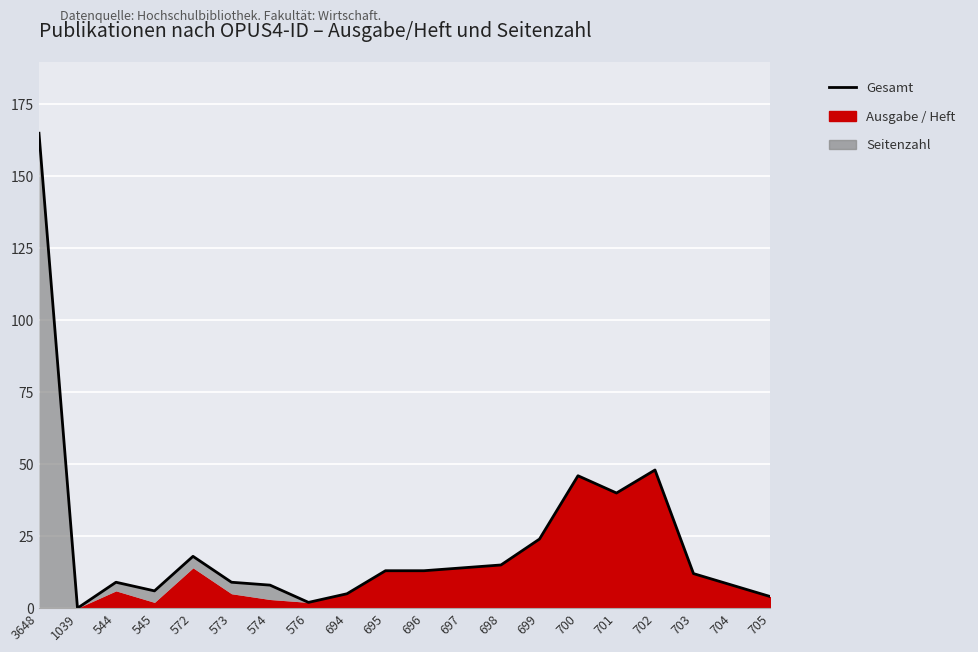

Rank the categories by value from highest to lowest.

3648, 702, 700, 701, 699, 572, 698, 697, 695, 696, 703, 544, 573, 574, 704, 545, 694, 705, 576, 1039